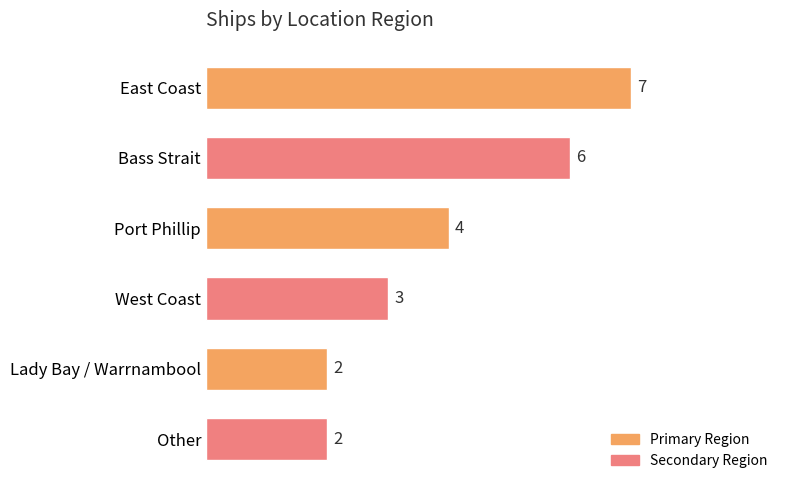

What is the label of the 6th bar from the bottom?

East Coast